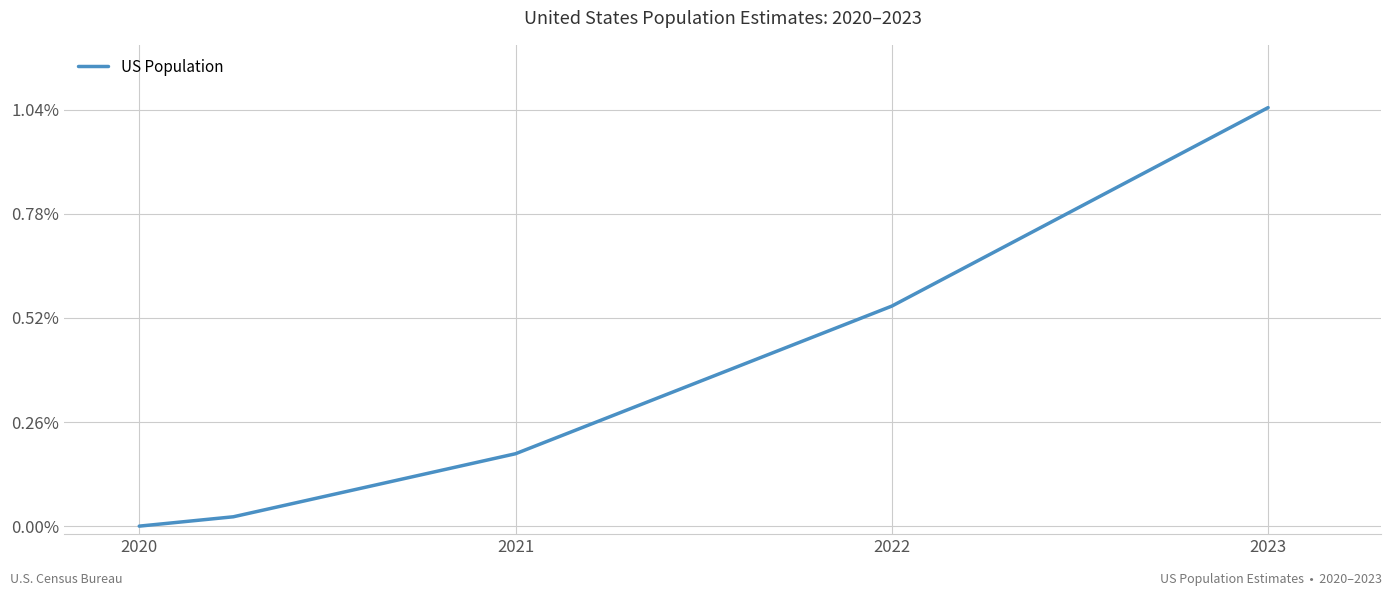

True or false: there are more than 1 points higher than both neighbors.

False